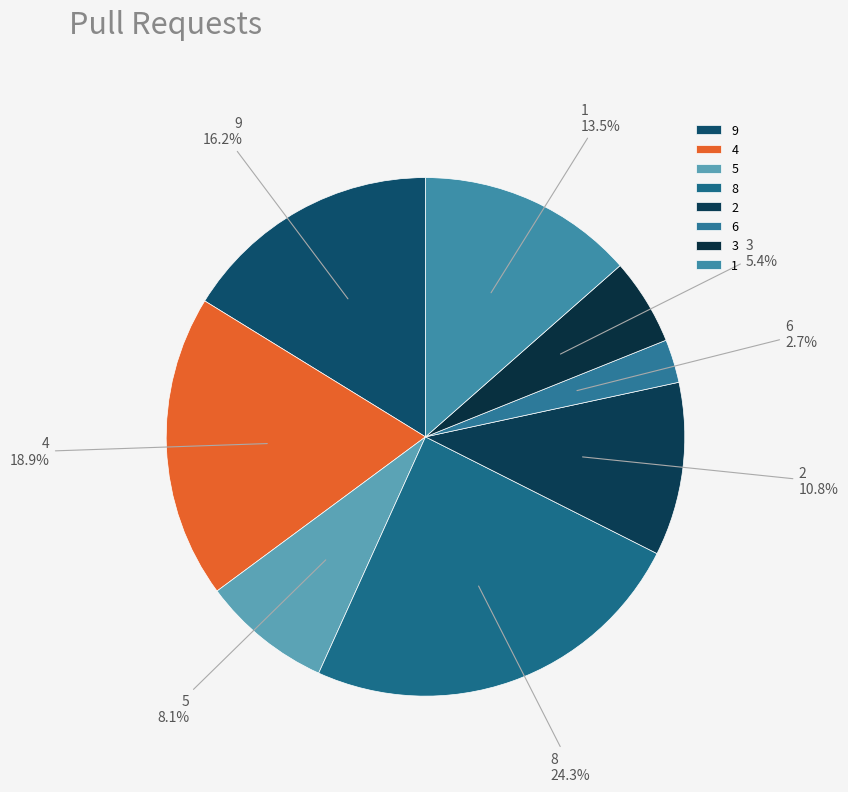

Is 1 the majority of the pie?

No